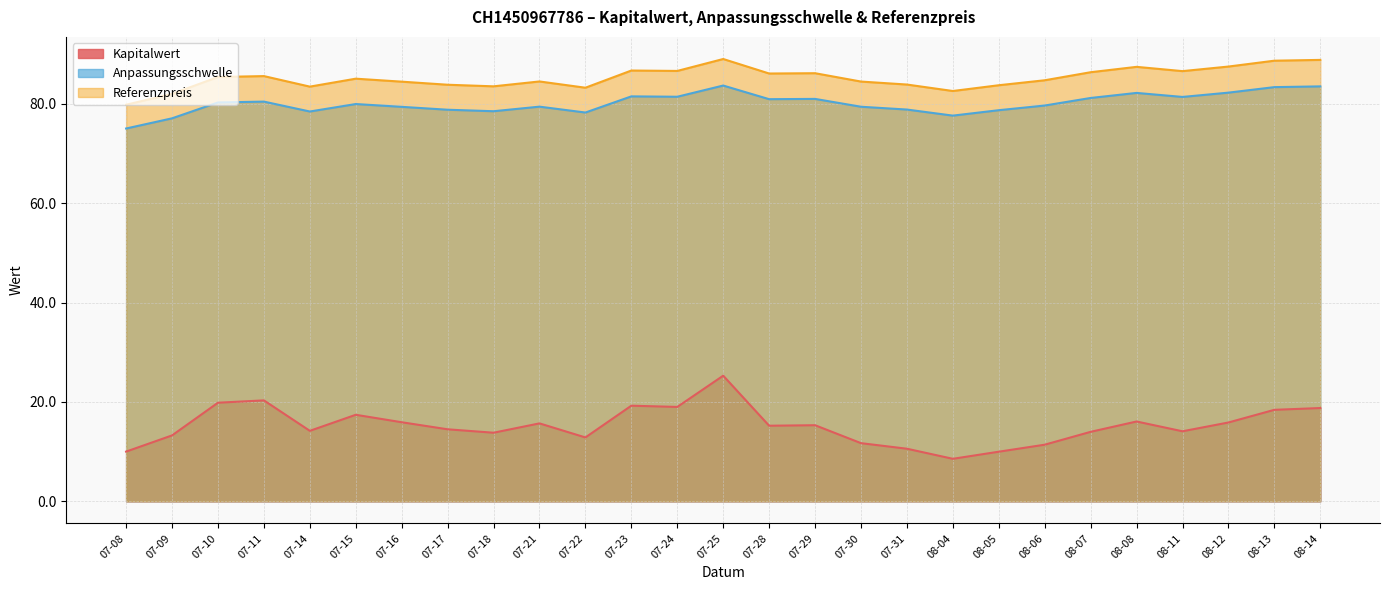

How many interior local peaks does the Kapitalwert series have?

7